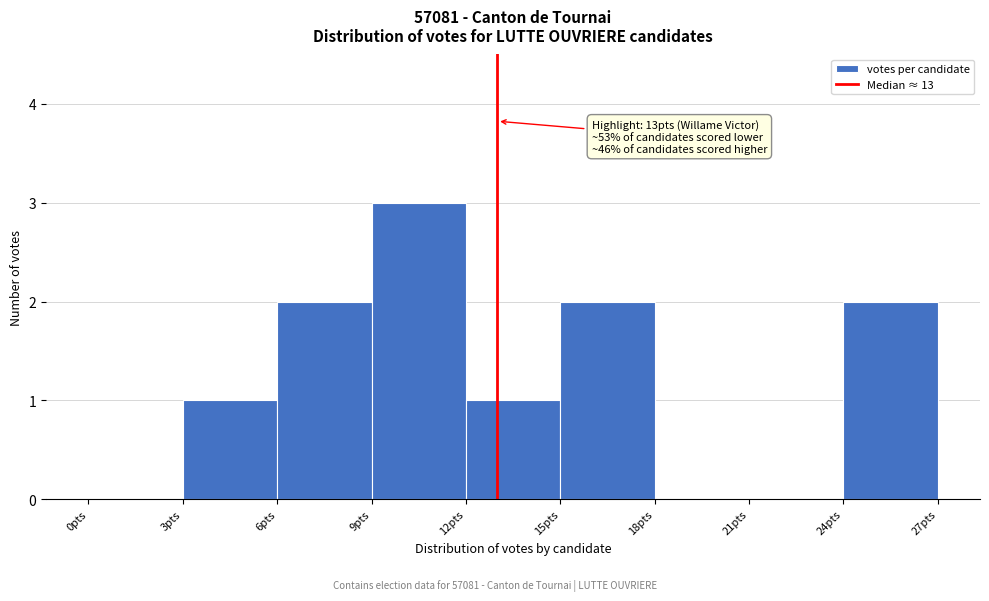

Over which range of the x-axis is the bar tallest?

9 to 12